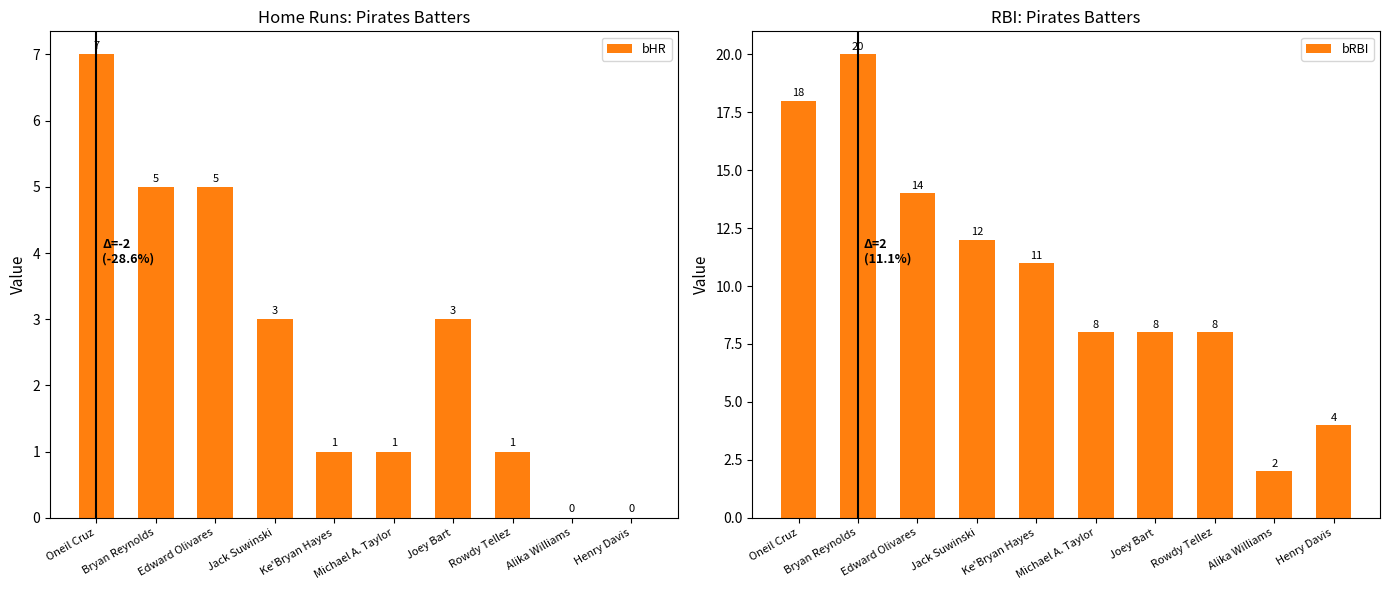

How many categories are shown in the chart?

10